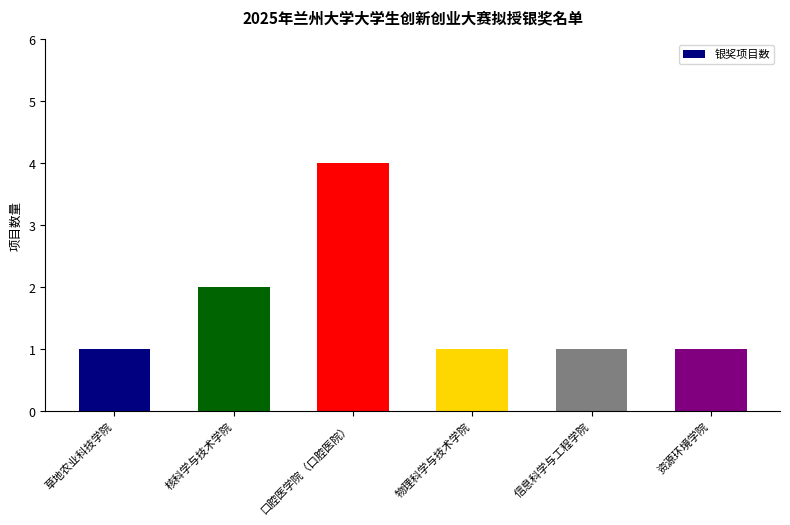

How many bars are there in total?

6